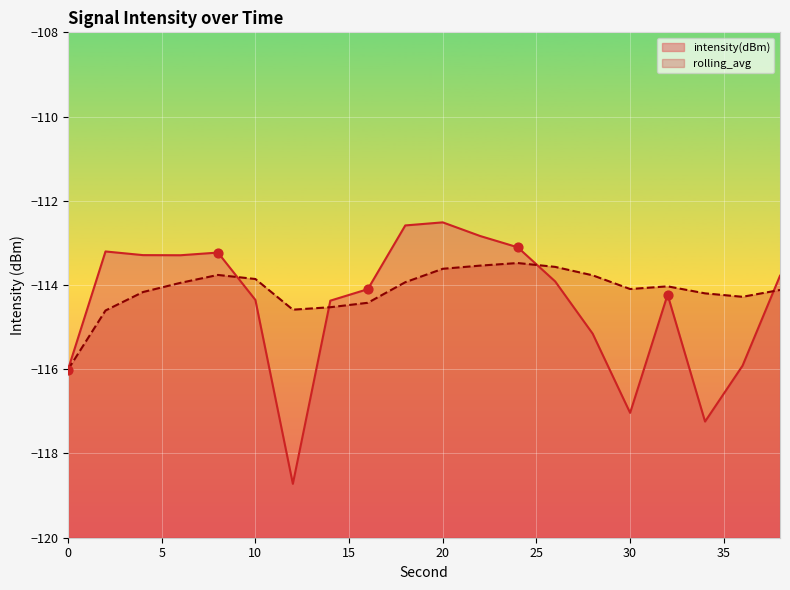

What are all the series names shown in the legend?

intensity(dBm), rolling_avg